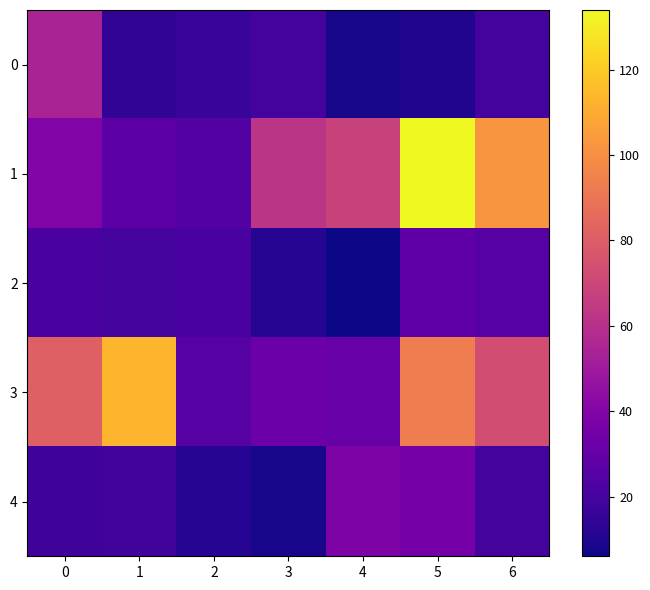

Reading left to right, list all the values displayed in this chart.

0: 0=54	1=14	2=16	3=20	4=8	5=10	6=20
1: 0=39	1=27	2=24	3=62	4=68	5=134	6=102
2: 0=21	1=20	2=21	3=11	4=6	5=28	6=25
3: 0=81	1=113	2=25	3=32	4=31	5=93	6=73
4: 0=18	1=19	2=11	3=8	4=38	5=35	6=20